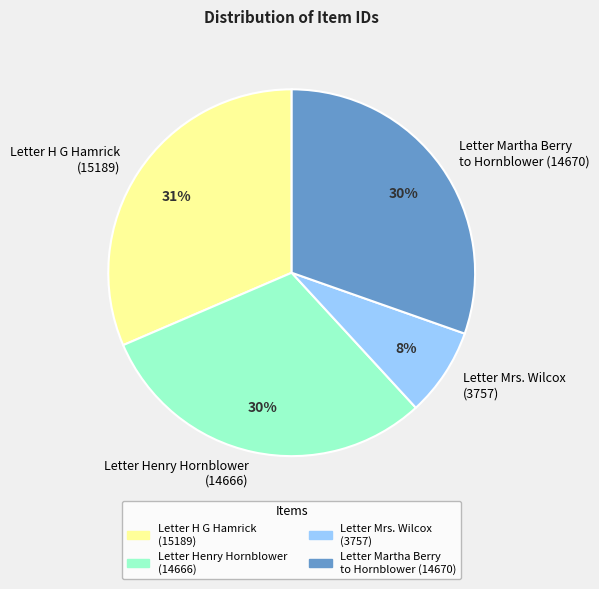

True or false: Letter H G Hamrick (15189) accounts for 31% of the total.

True